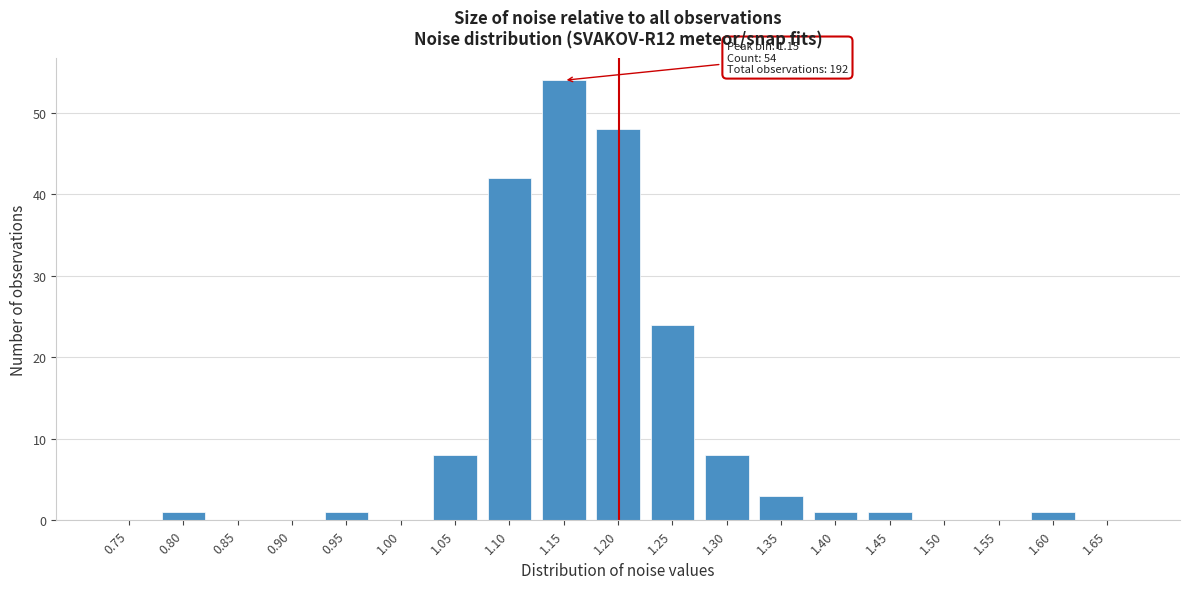

Reading left to right, transcribe all the data shown in this chart.

0.75=0	0.80=1	0.85=0	0.90=0	0.95=1	1.00=0	1.05=8	1.10=42	1.15=54	1.20=48	1.25=24	1.30=8	1.35=3	1.40=1	1.45=1	1.50=0	1.55=0	1.60=1	1.65=0